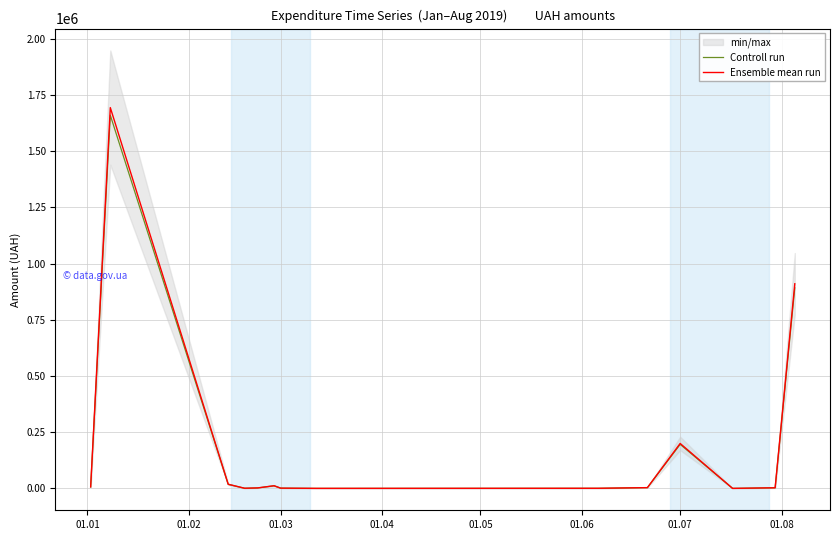

What is the maximum value for Ensemble mean run?

1693361.0